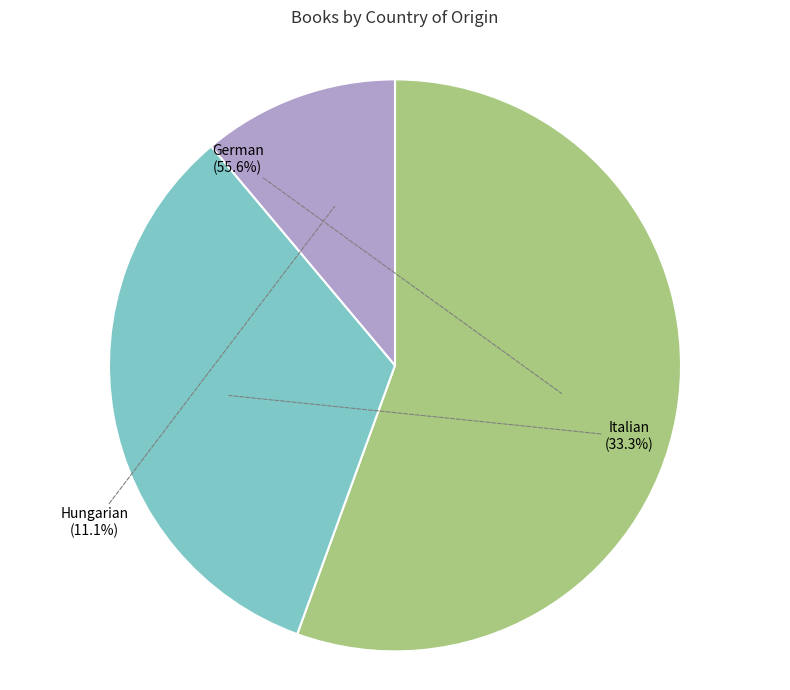

Which category has the smallest portion of the pie?

Hungarian